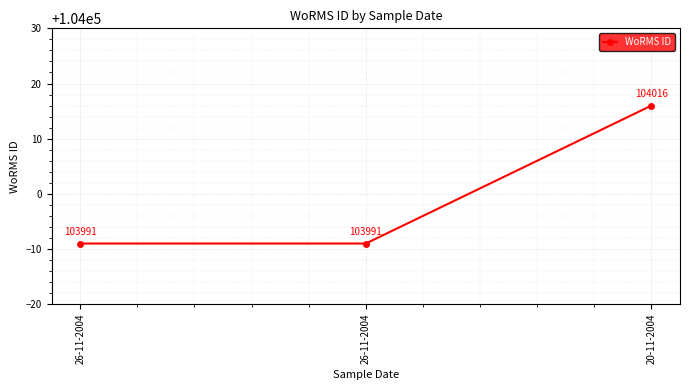

What is the approximate value at 26-11-2004, to the nearest 10?

103990